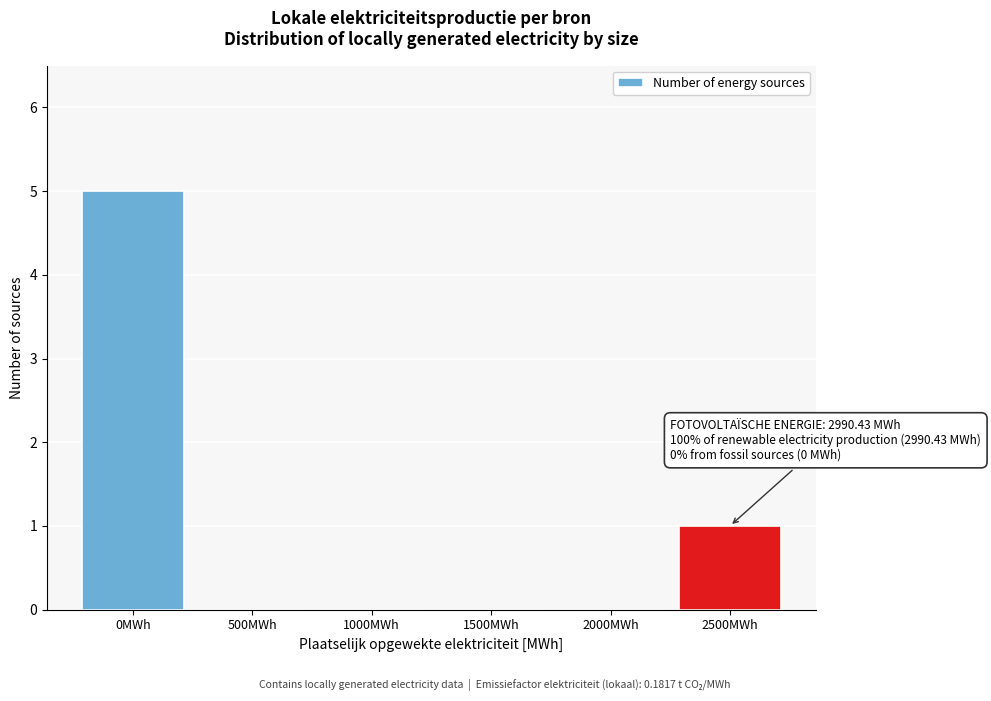

Reading right to left, list all the values displayed in this chart.

2500MWh=1	2000MWh=0	1500MWh=0	1000MWh=0	500MWh=0	0MWh=5